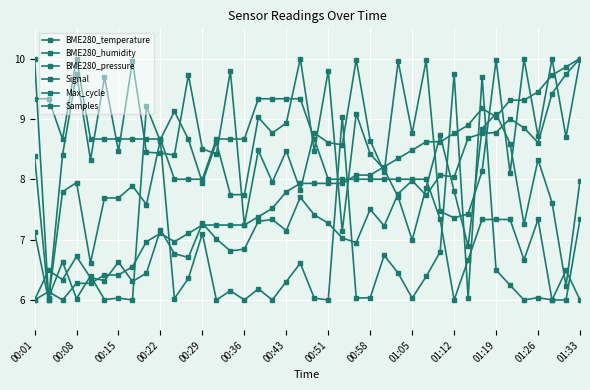

Which series has the largest total across all categories?

Samples